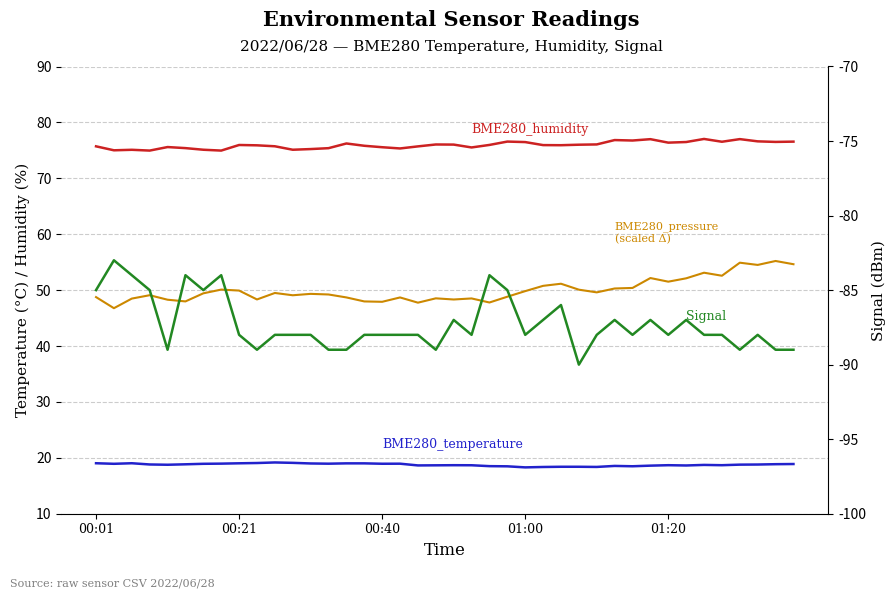

Which series changed the most between 01:20 and 12?

BME280_pressure (scaled)